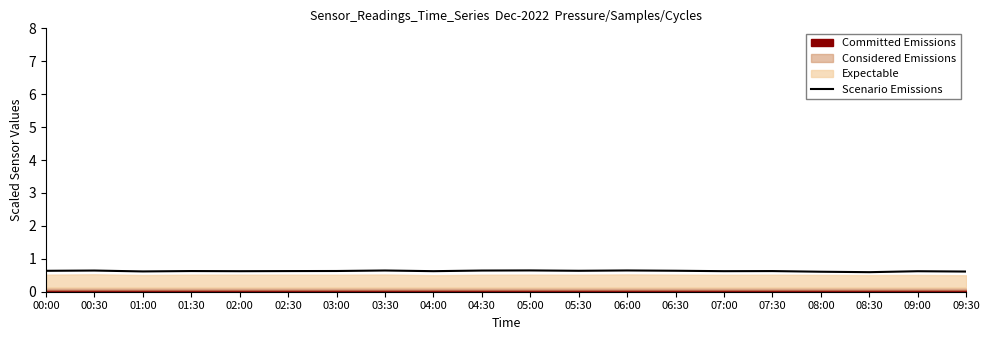

How many lines are shown in the chart?

1